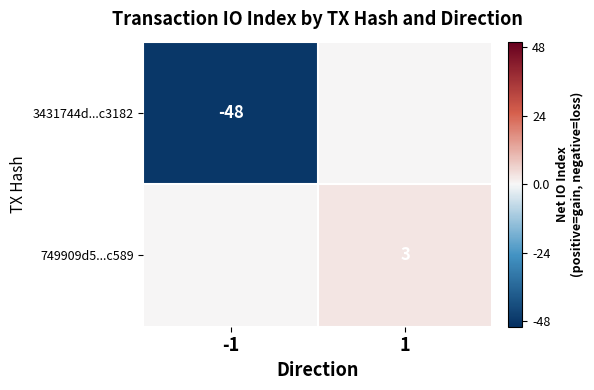

What is the total value across all series at 1?

3